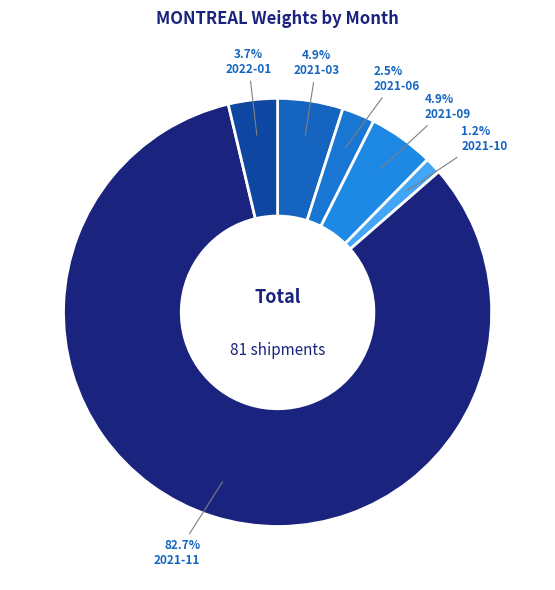

Do 2021-03 and 2022-01 together represent more than half of the pie?

No